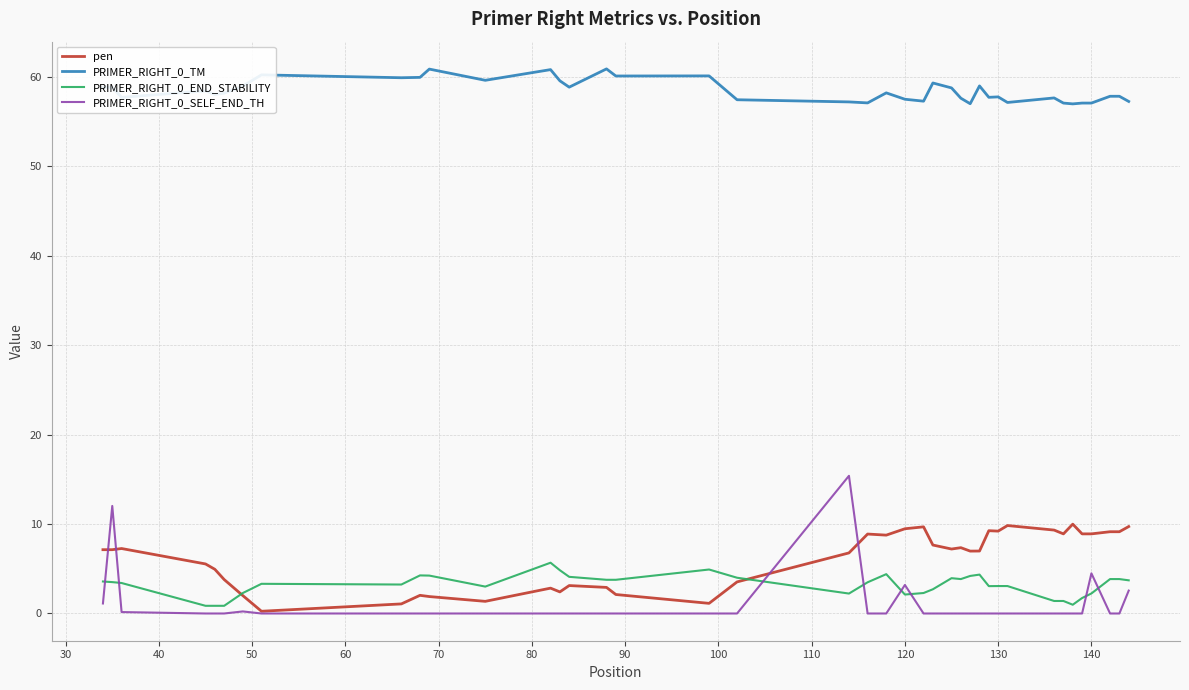

True or false: PRIMER_RIGHT_0_END_STABILITY and PRIMER_RIGHT_0_TM cross at least once.

False